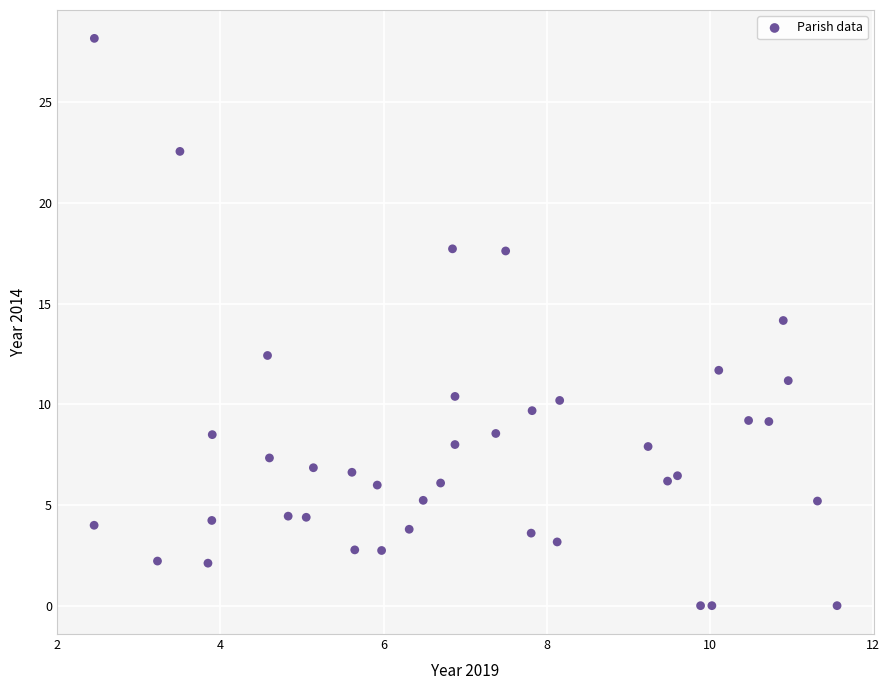

What is the range of X values (max minus min)?

9.1